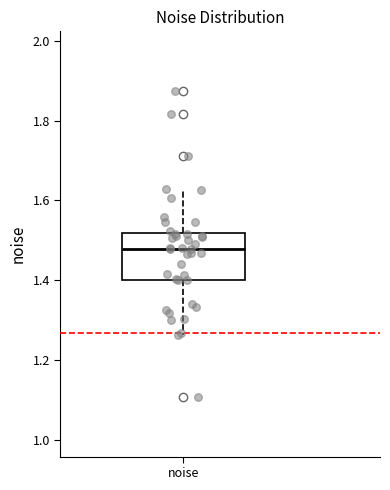

Read this box plot against the y-axis: the position of the median line, the range covered by the box, and the ends of both whiskers. The values are not printed on the chart, so give them approximately, as read against the axis.

median 1.48, box 1.40 to 1.52, whiskers 1.26 to 1.62